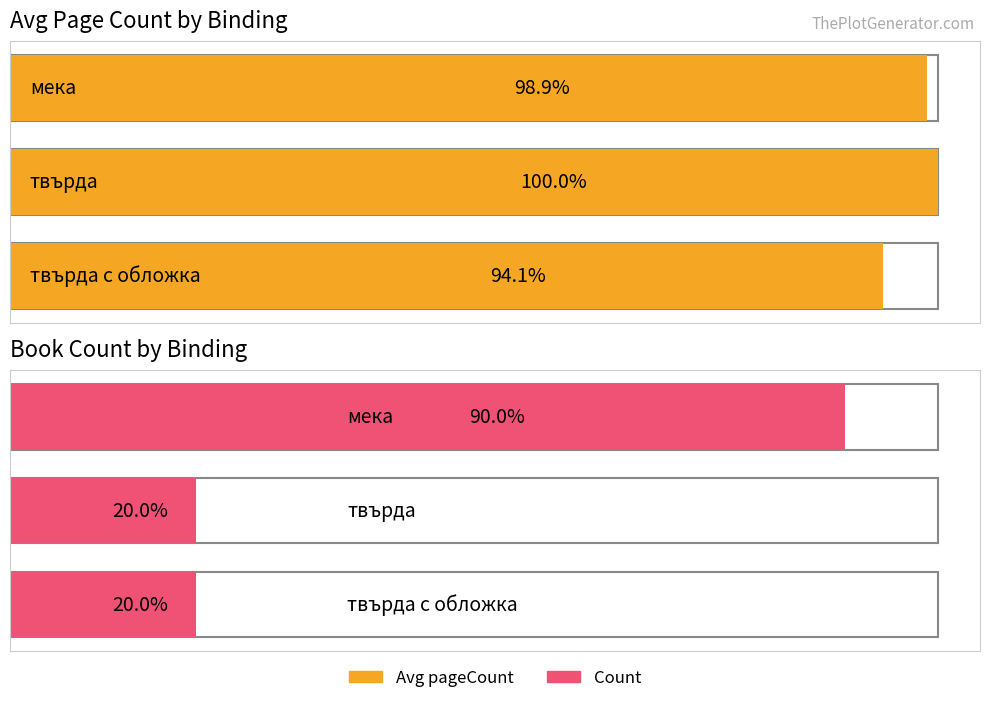

What is the total value across all series at твърда?

2333